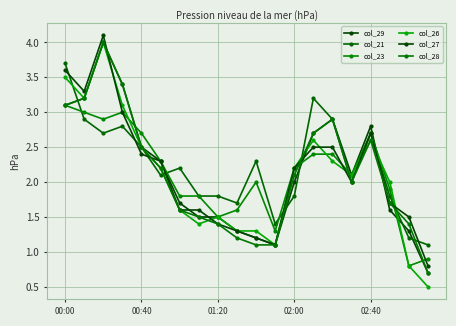

What is the highest value of the col_27 series?

4.1